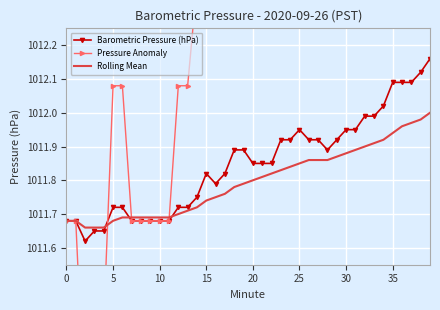

Where does the Pressure Anomaly series first go above 1013?

15